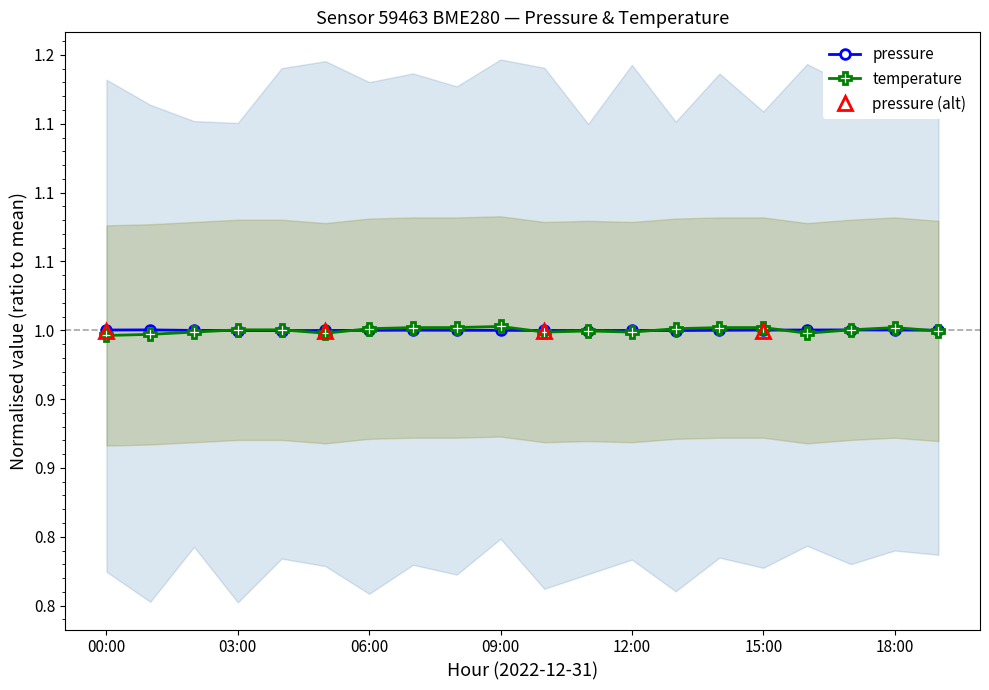

What is the average value of the temperature series?

1.0